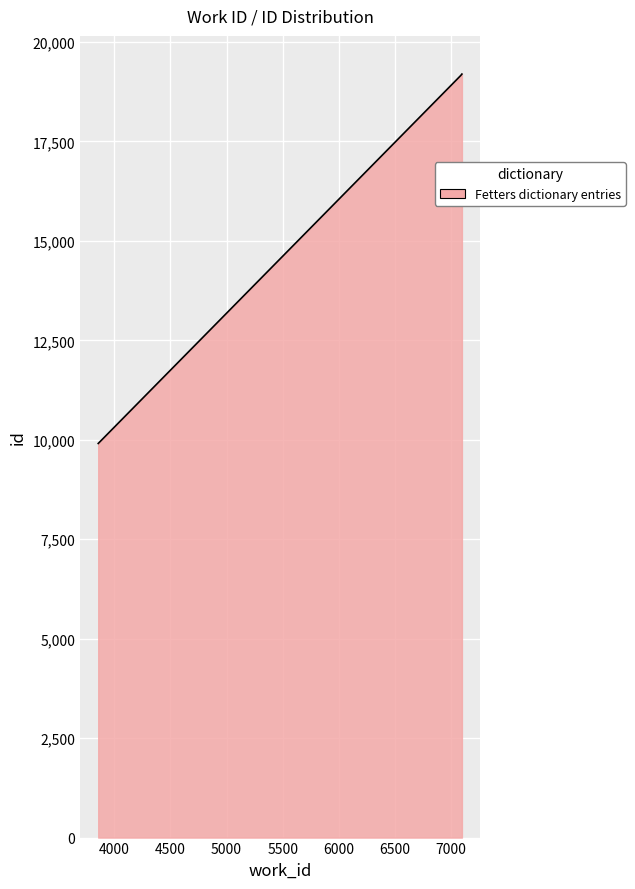

What is the greatest value displayed?

19193.0